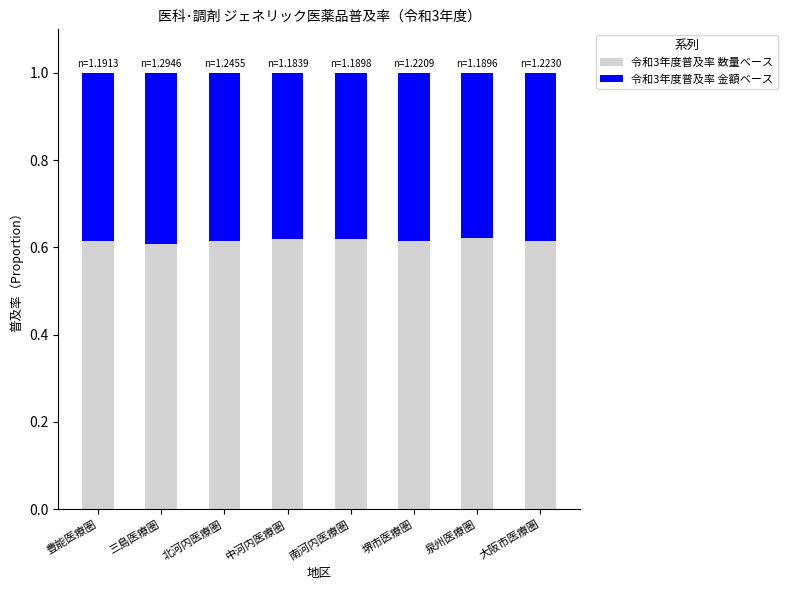

The 令和3年度普及率 数量ベース series shows 0.6 at 大阪市医療圏. True or false?

True